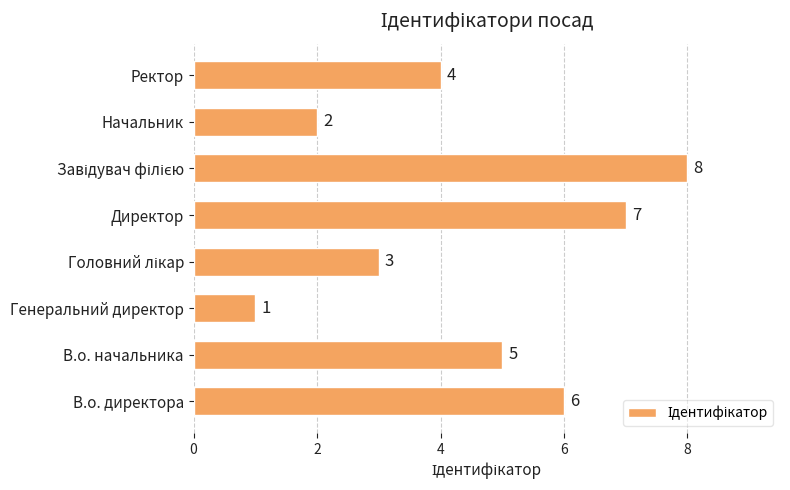

Does the chart contain stacked bars?

No